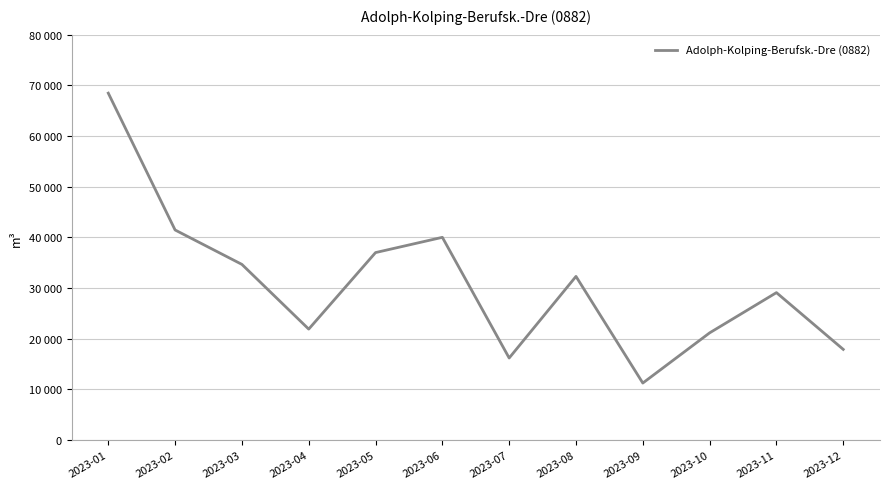

The chart shows a value of 4935 at 2023-12. True or false?

False